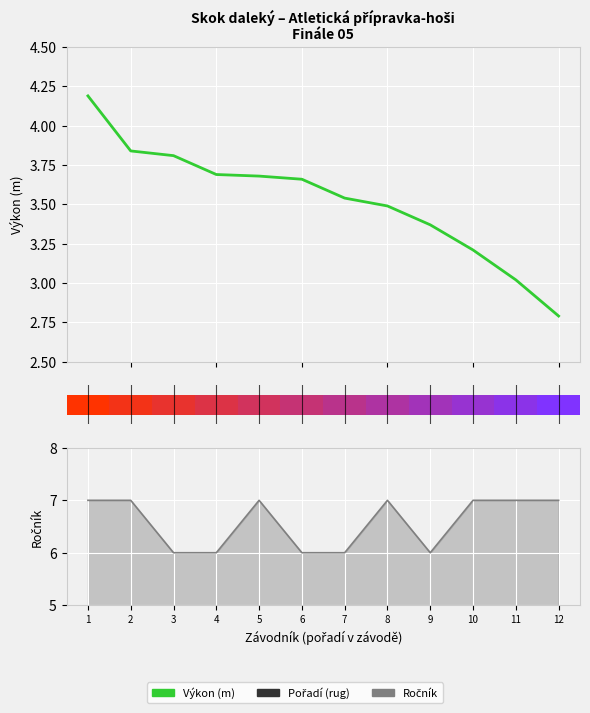

True or false: Ročník has a value of 7.0 at 1.

True